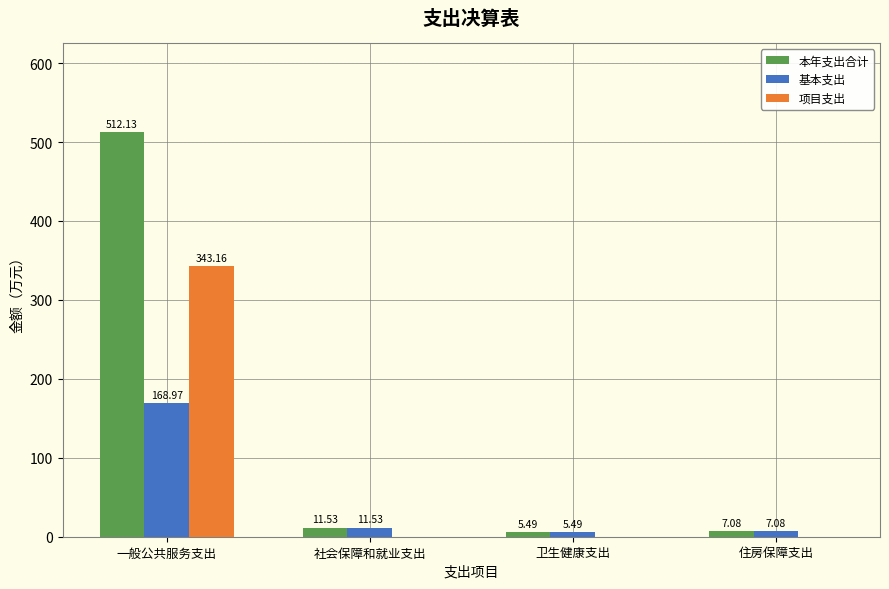

Reading left to right, transcribe all the data shown in this chart.

本年支出合计: 一般公共服务支出=512.1	社会保障和就业支出=11.5	卫生健康支出=5.5	住房保障支出=7.1
基本支出: 一般公共服务支出=169.0	社会保障和就业支出=11.5	卫生健康支出=5.5	住房保障支出=7.1
项目支出: 一般公共服务支出=343.2	社会保障和就业支出=0.0	卫生健康支出=0.0	住房保障支出=0.0